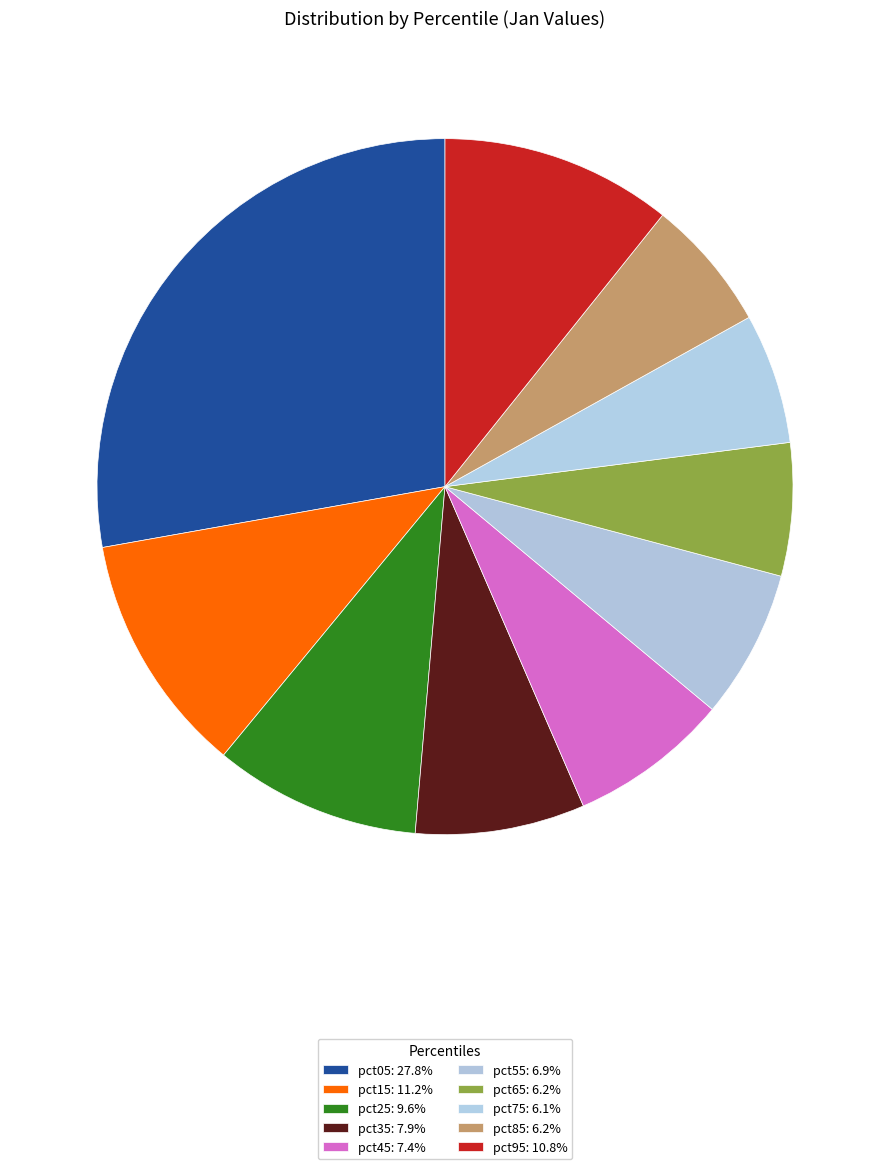

What is the largest slice in the pie chart?

pct05